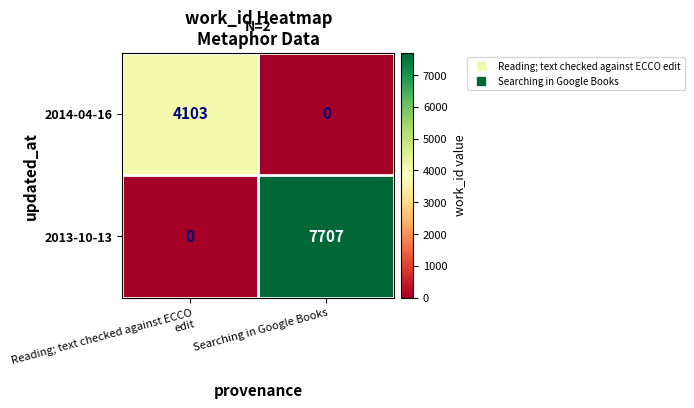

Between Reading; text checked against ECCO edit and Searching in Google Books, which series saw the biggest shift?

2013-10-13